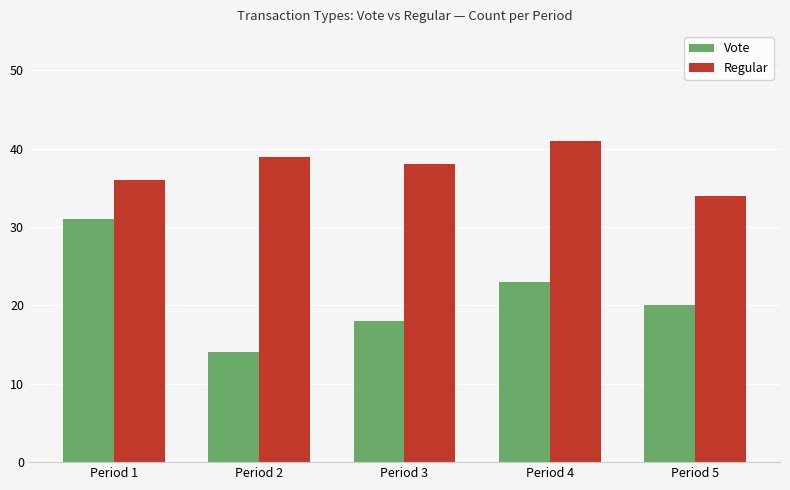

Is it true that Vote equals 6 at Period 2?

False